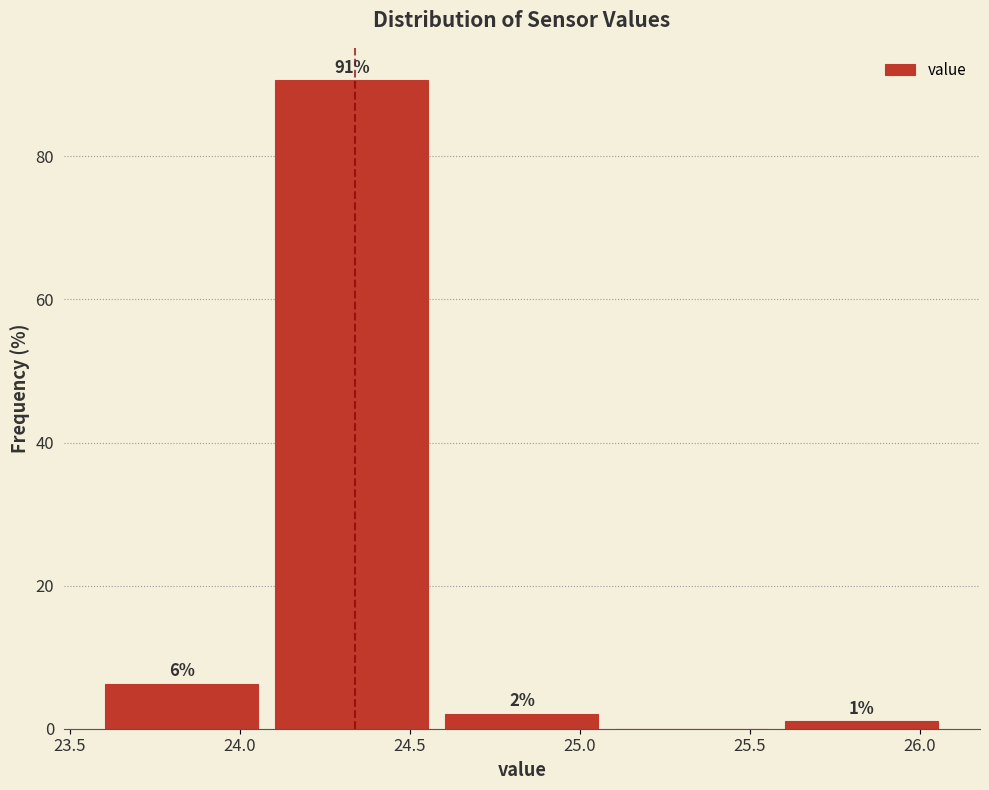

Which range on the x-axis has the tallest bar?

24.08 to 24.58